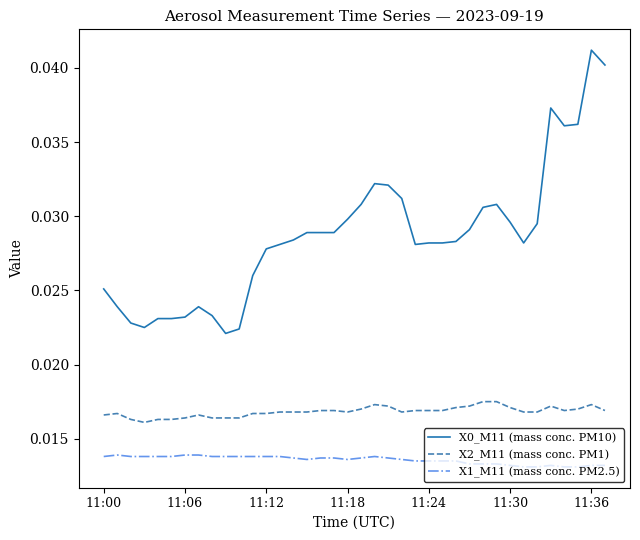

True or false: X0_M11 (mass conc. PM10) and X2_M11 (mass conc. PM1) intersect in this chart.

False